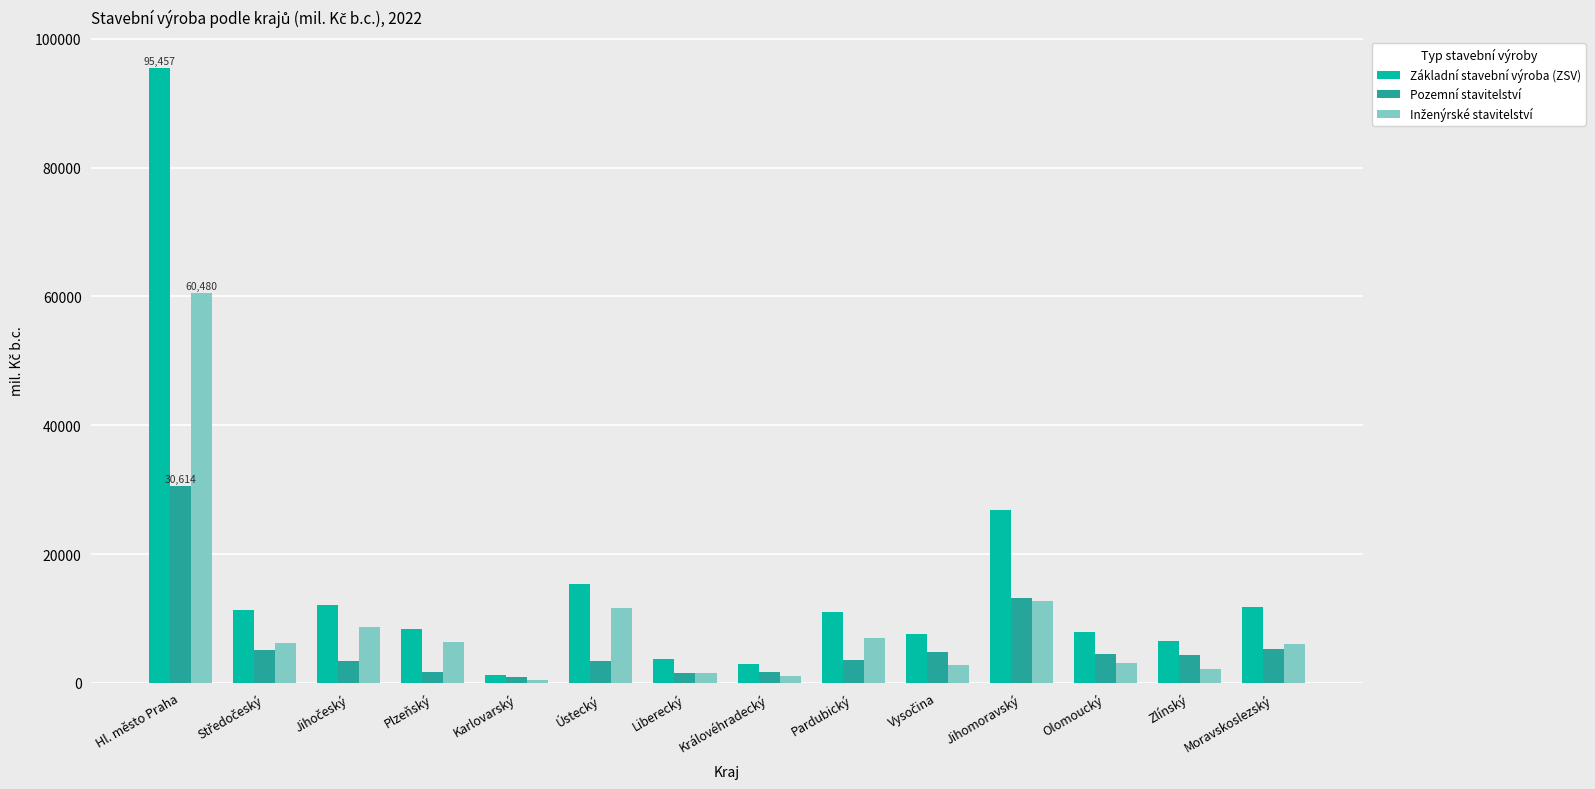

Is it true that Pozemní stavitelství equals 4321 at Zlínský?

True